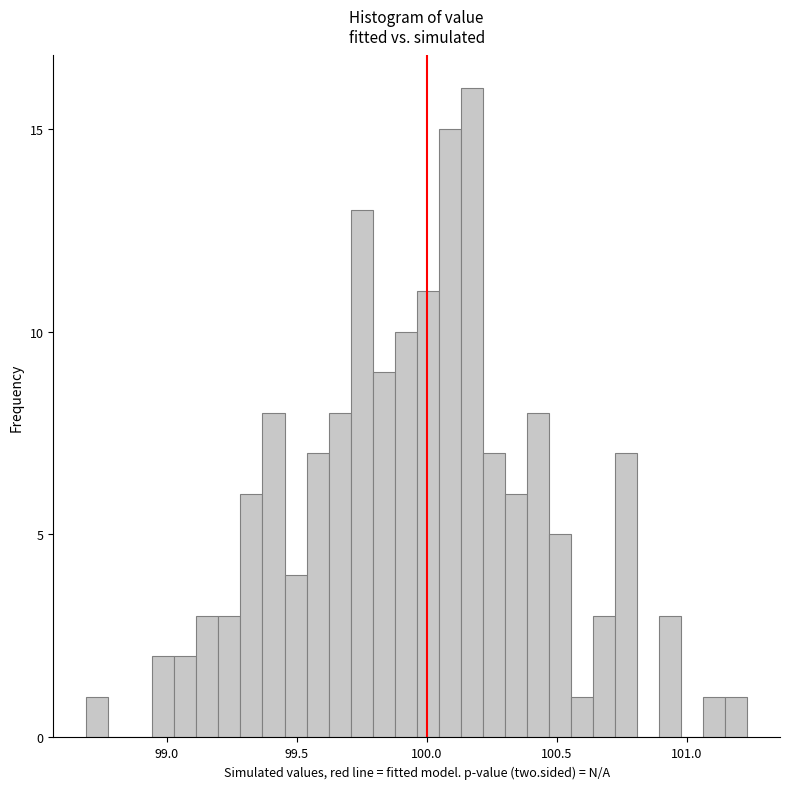

Around what value on the x-axis is the tallest bar? Give the approximate position of its centre, as read against the axis.

100.15